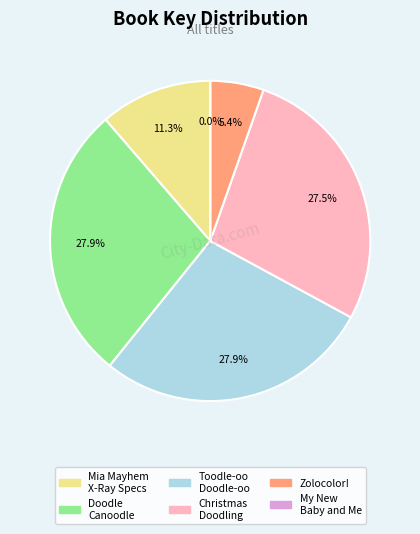

Is there any slice that represents more than half of the pie?

No